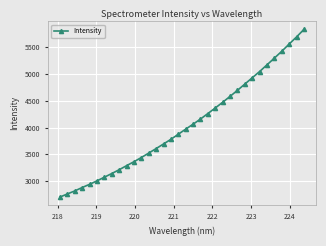

What is the smallest value displayed?

2701.6